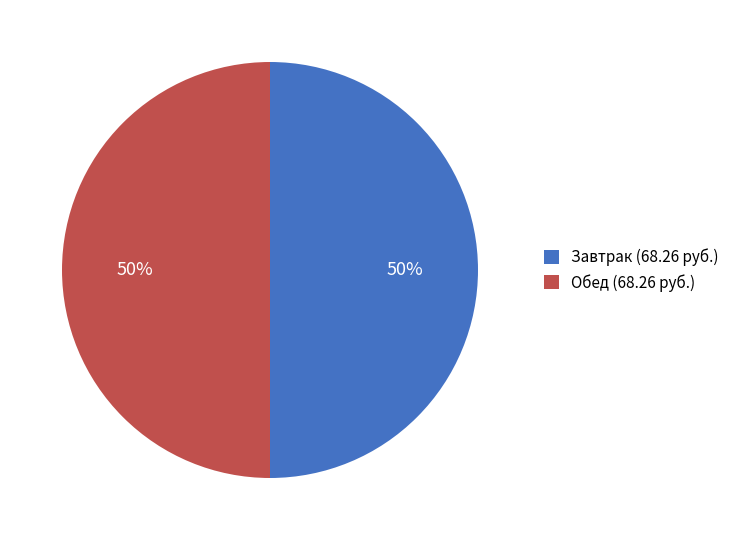

Is the sum of Обед (68.26 руб.) and Завтрак (68.26 руб.) greater than half?

Yes